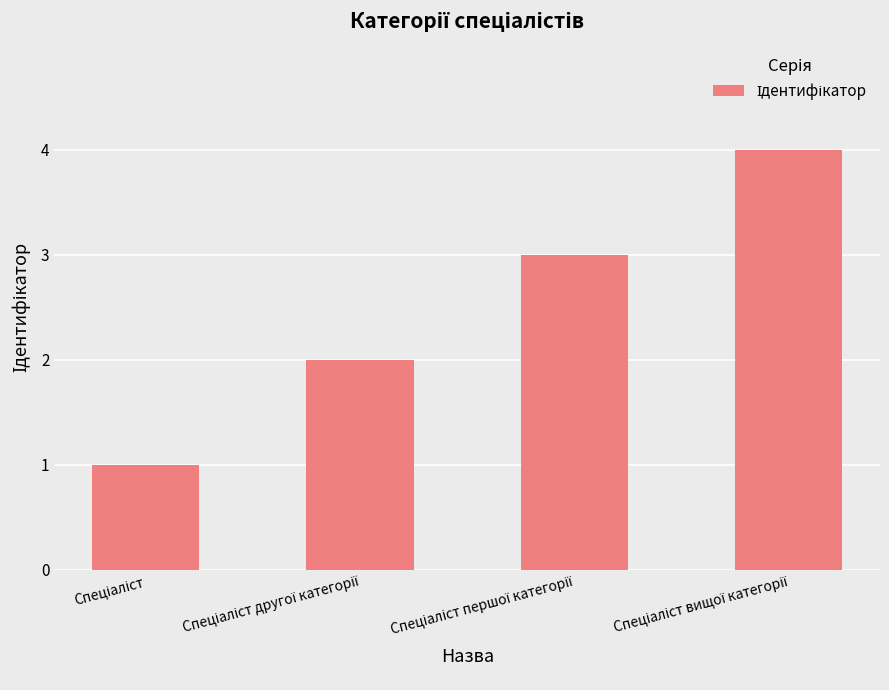

What is the difference between the maximum and minimum values?

3